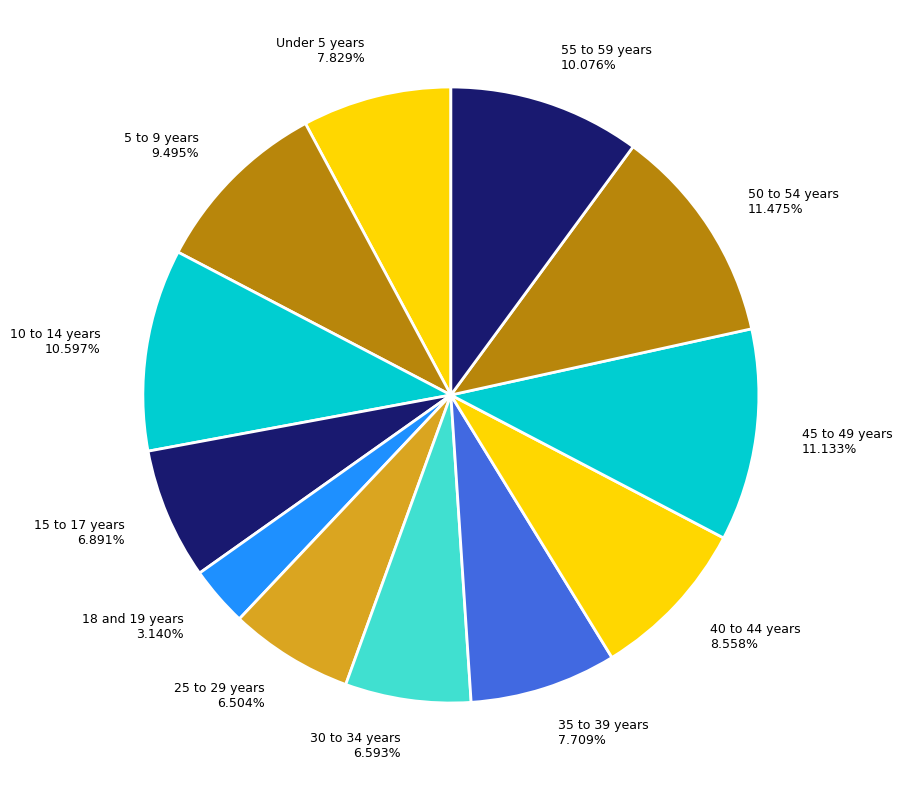

Approximately how many times larger is the value at 55 to 59 years 10.076% compared to 35 to 39 years 7.709%?

1.3